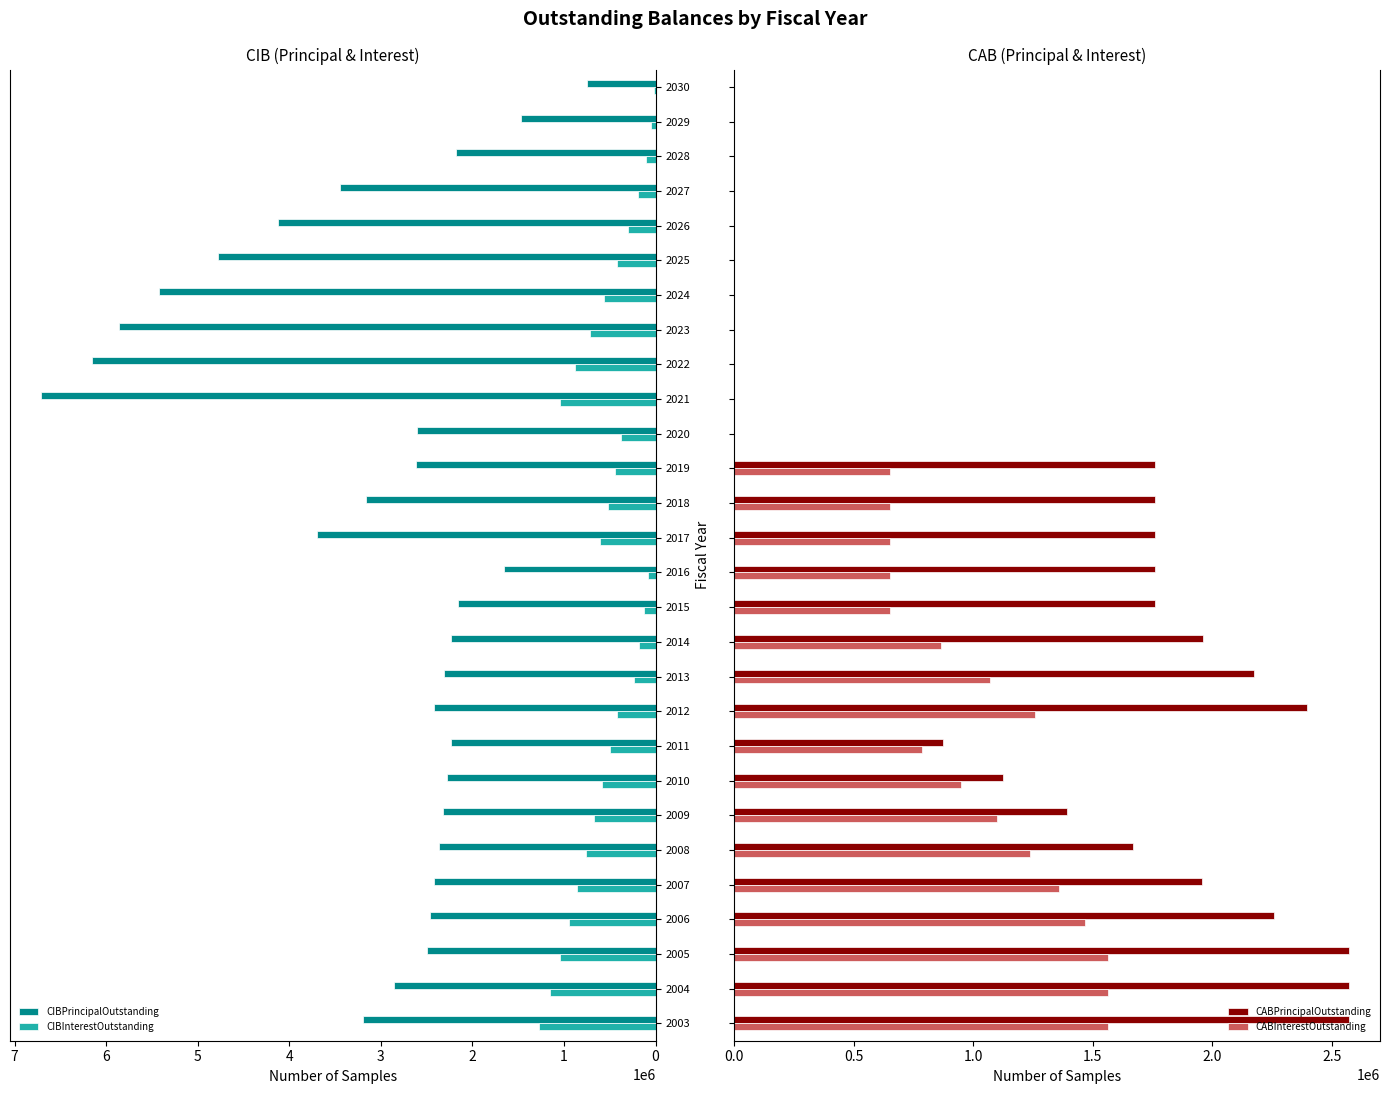

What is the value of the CIBPrincipalOutstanding bar at the 20th from the left?

6150000.0